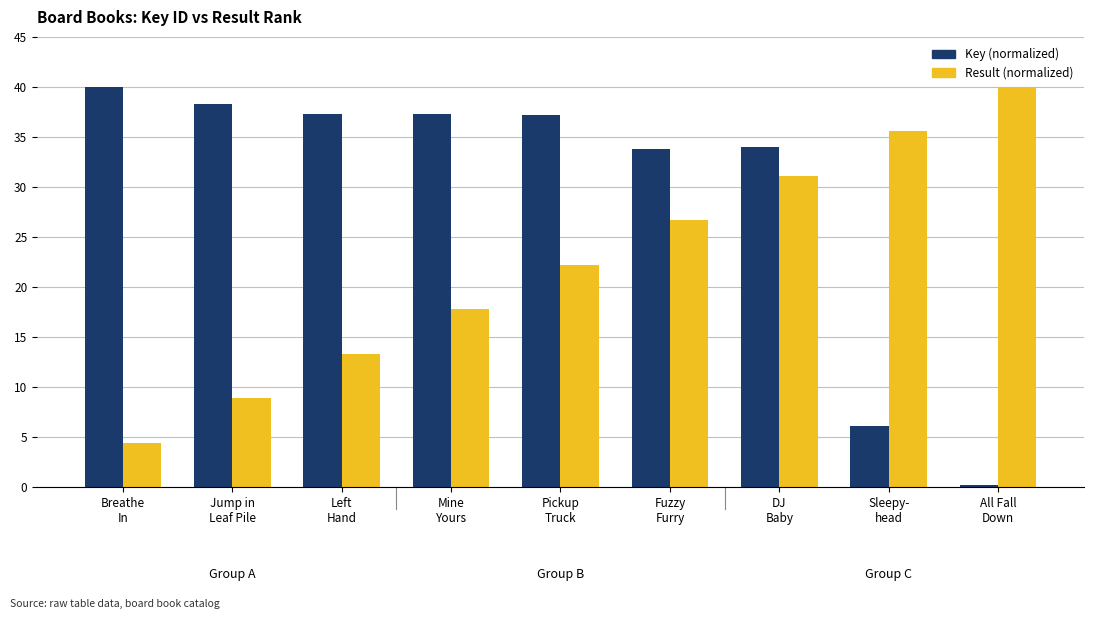

What is the greatest value displayed?

40.0